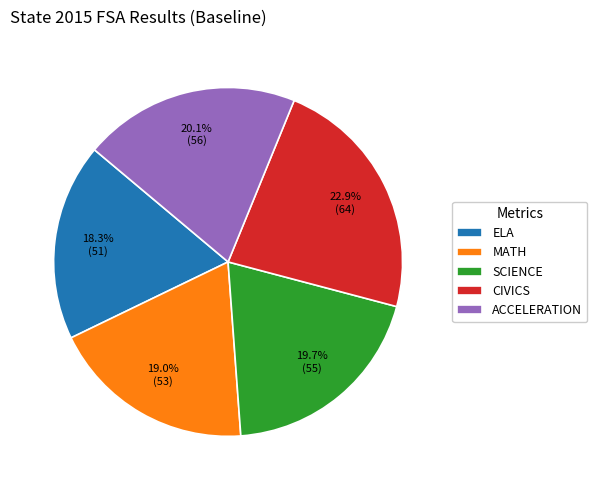

Combined, do MATH and ELA account for over 50%?

No